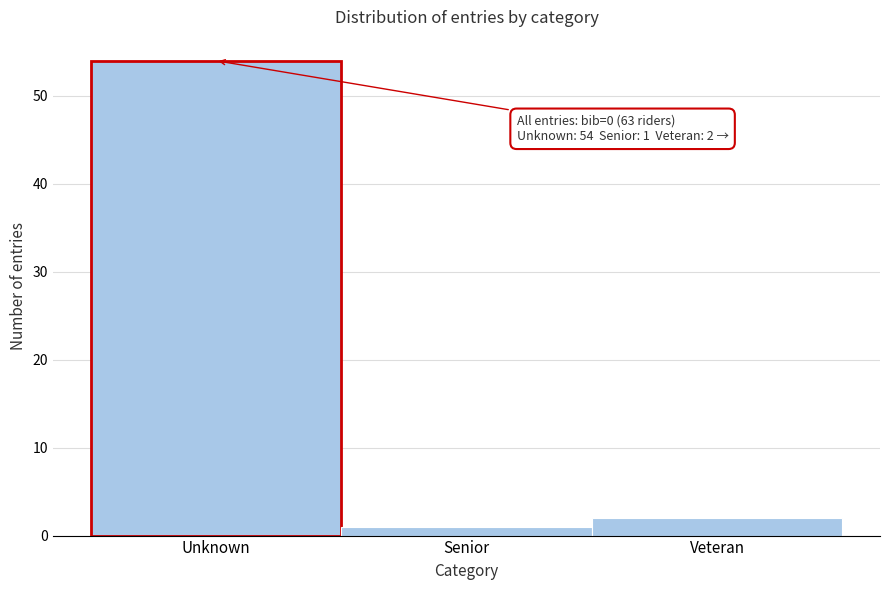

Reading right to left, transcribe all the data shown in this chart.

Veteran=2	Senior=1	Unknown=54